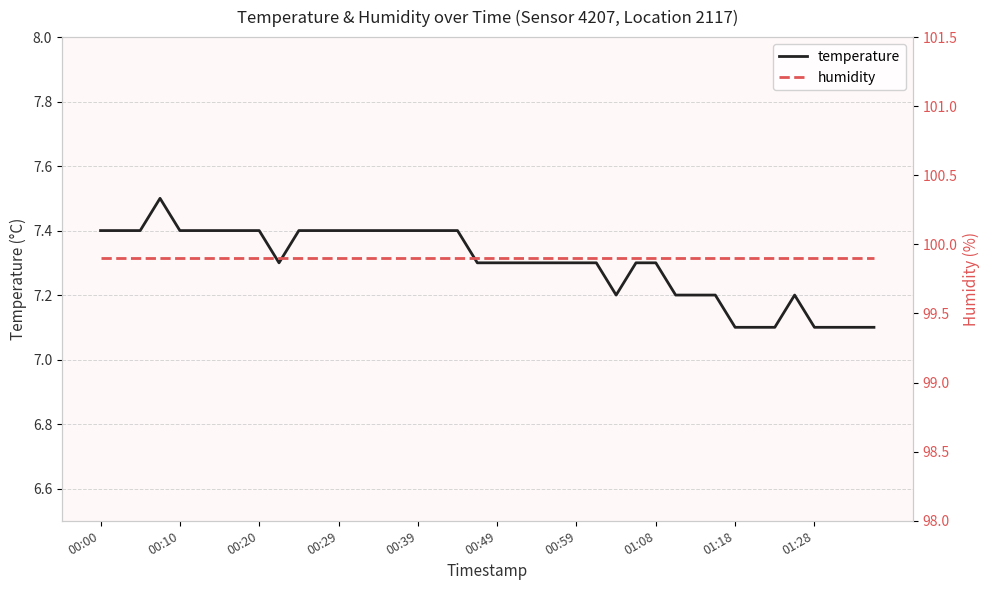

The temperature series shows 3.1 at 01:28. True or false?

False